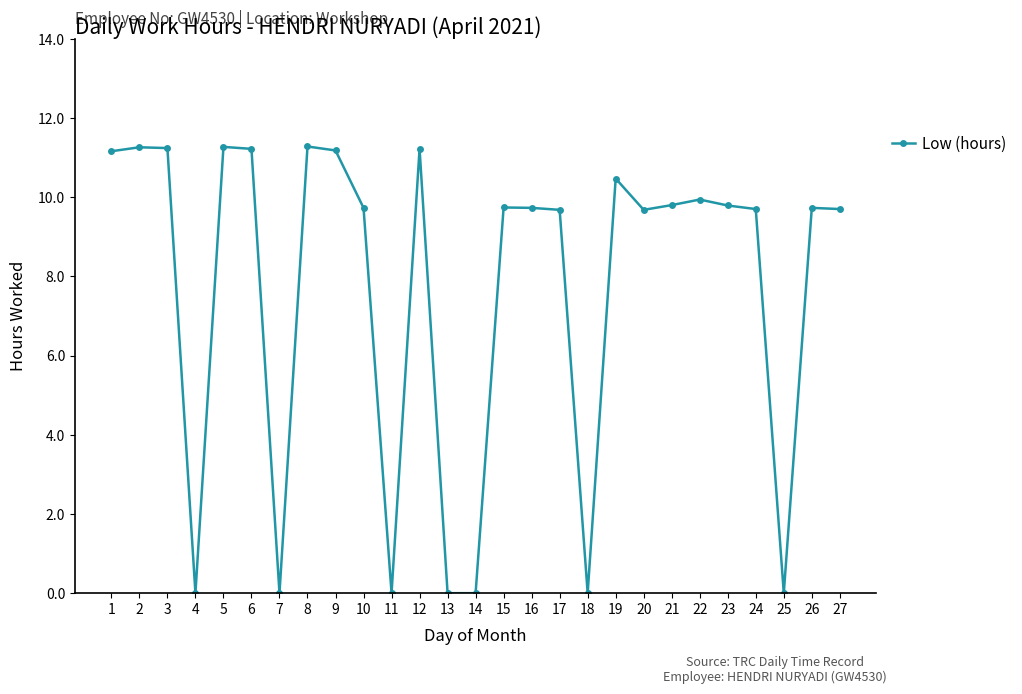

True or false: the data has more than 2 interior local peaks.

True